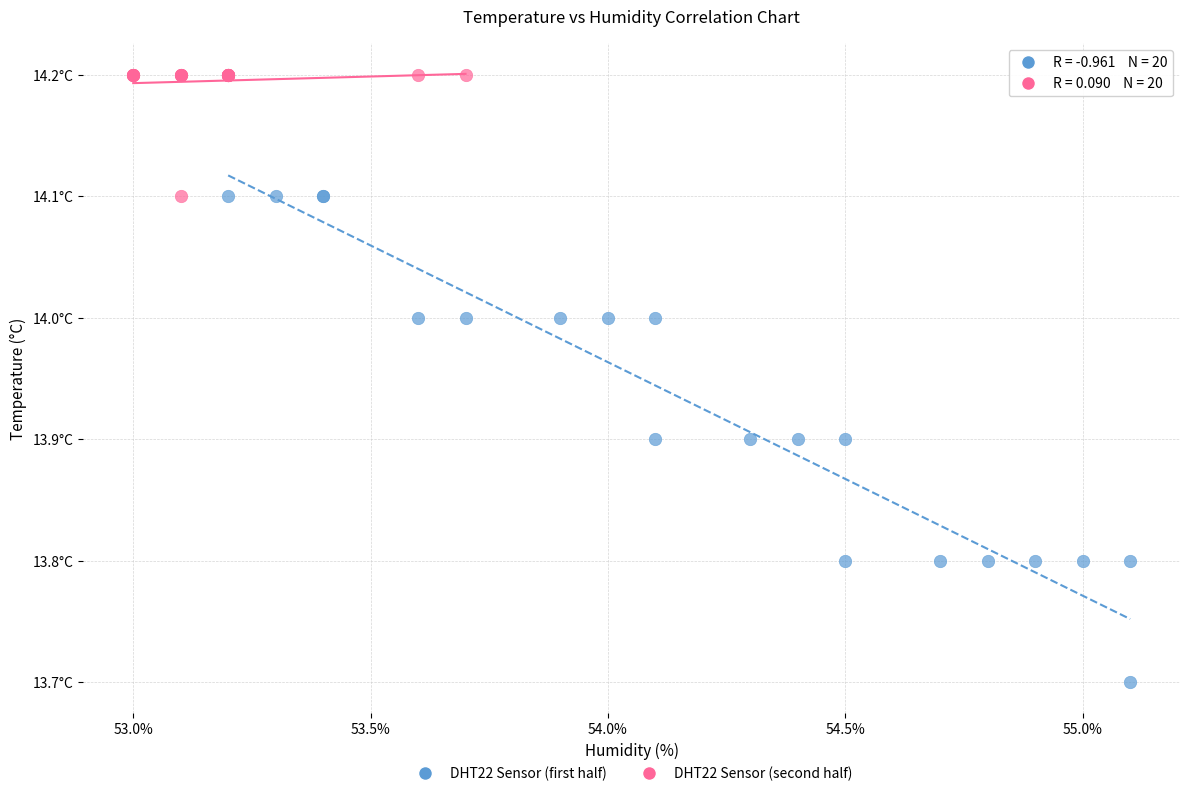

What are all the series names shown in the legend?

DHT22 Sensor (first half), DHT22 Sensor (second half)